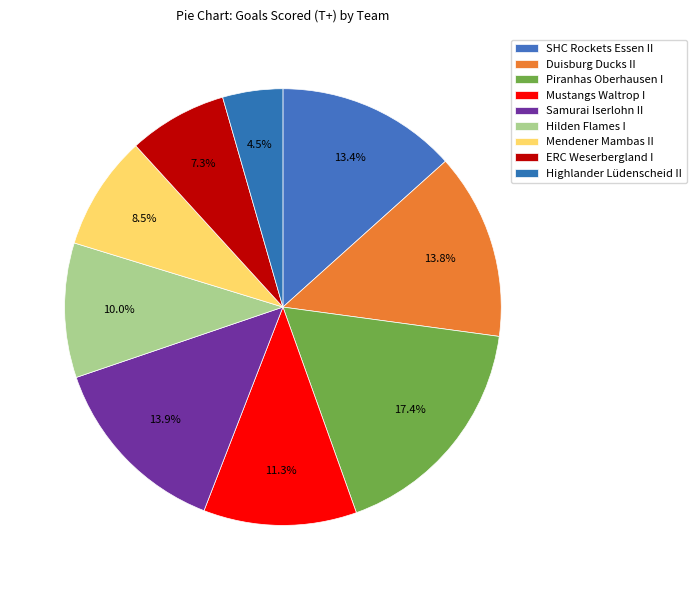

How many segments does this pie chart have?

9